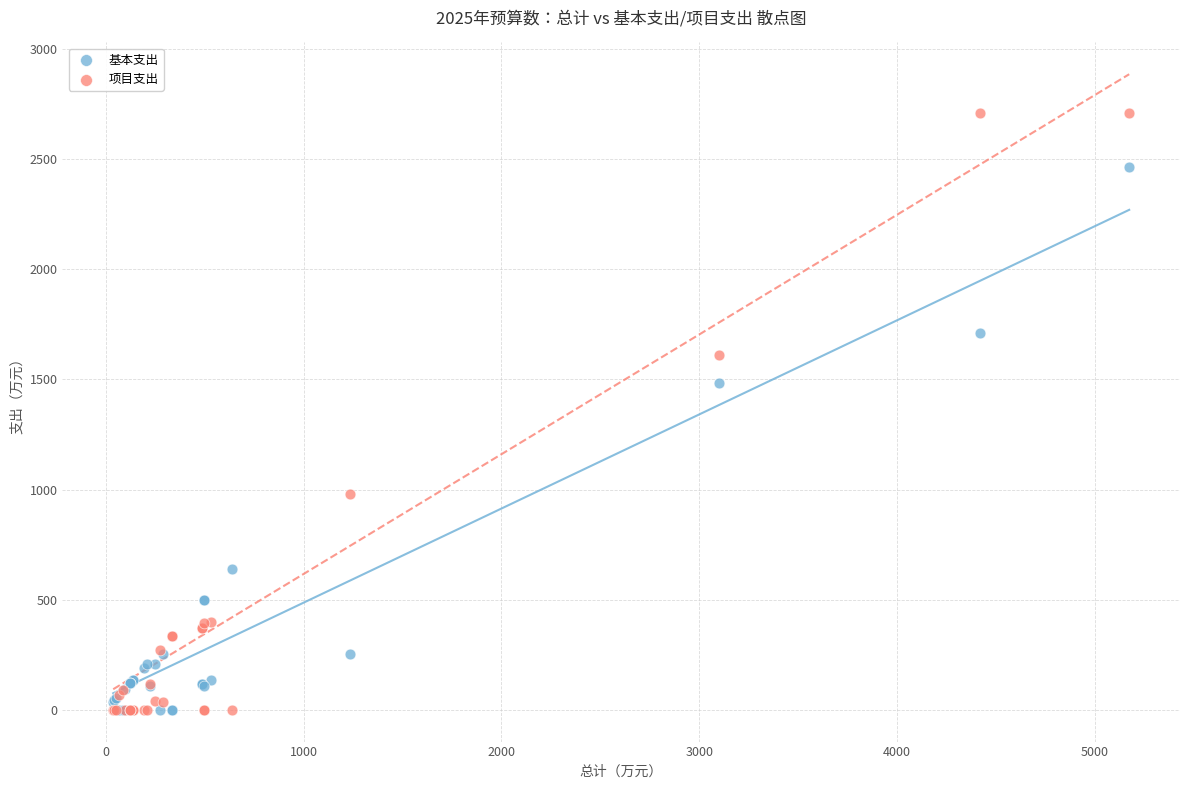

In the 项目支出 series, what Y value is closest to 1355?

1612.2